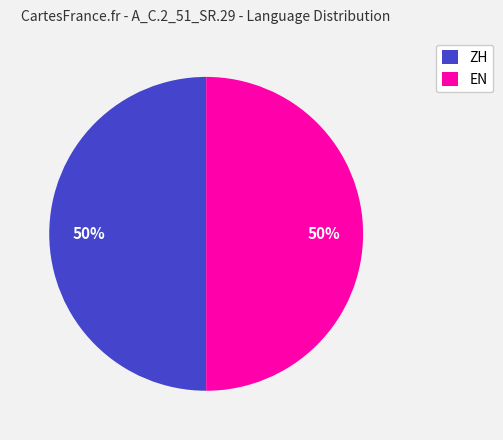

The ZH slice represents 50% of the pie. True or false?

True